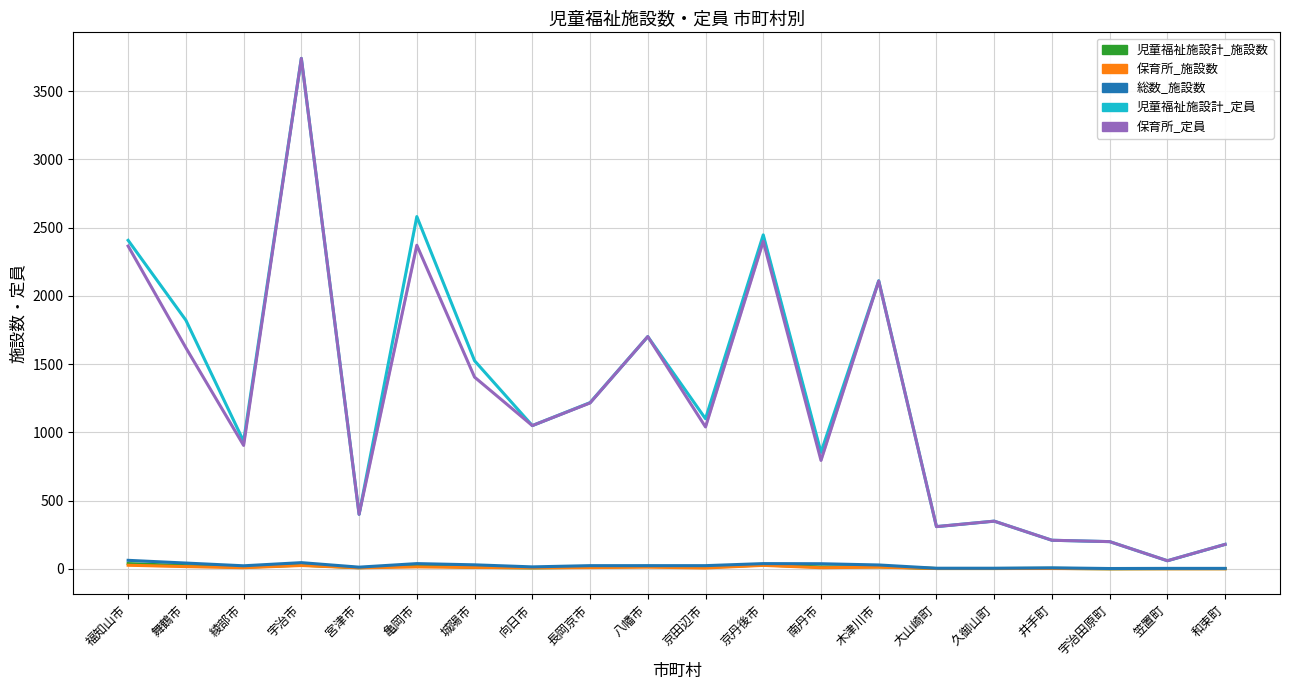

The 児童福祉施設計_定員 series shows 935 at 綾部市. True or false?

True